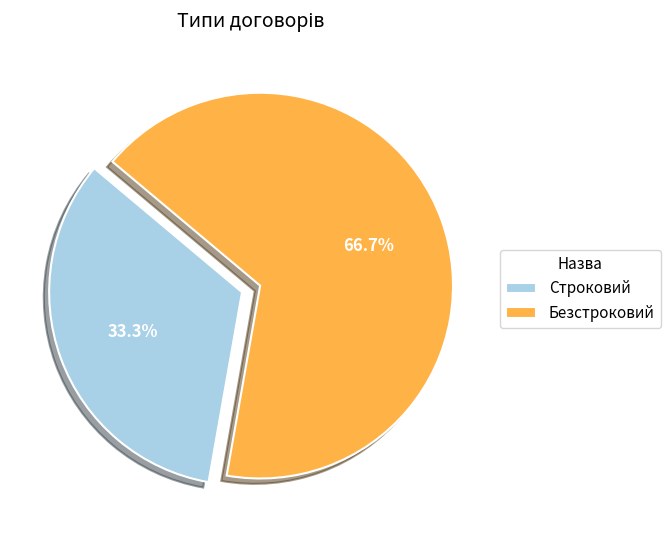

Is it true that Безстроковий is 67% of the pie?

True